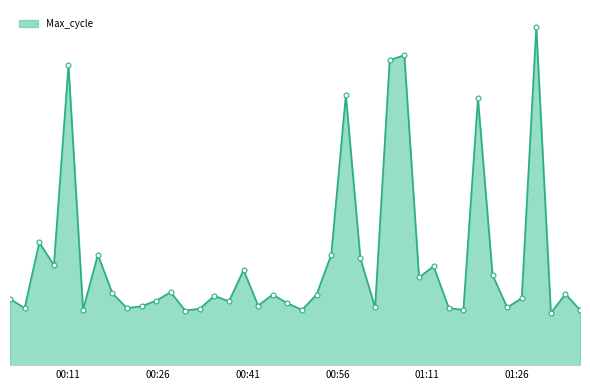

Does the chart have visible grid lines?

No